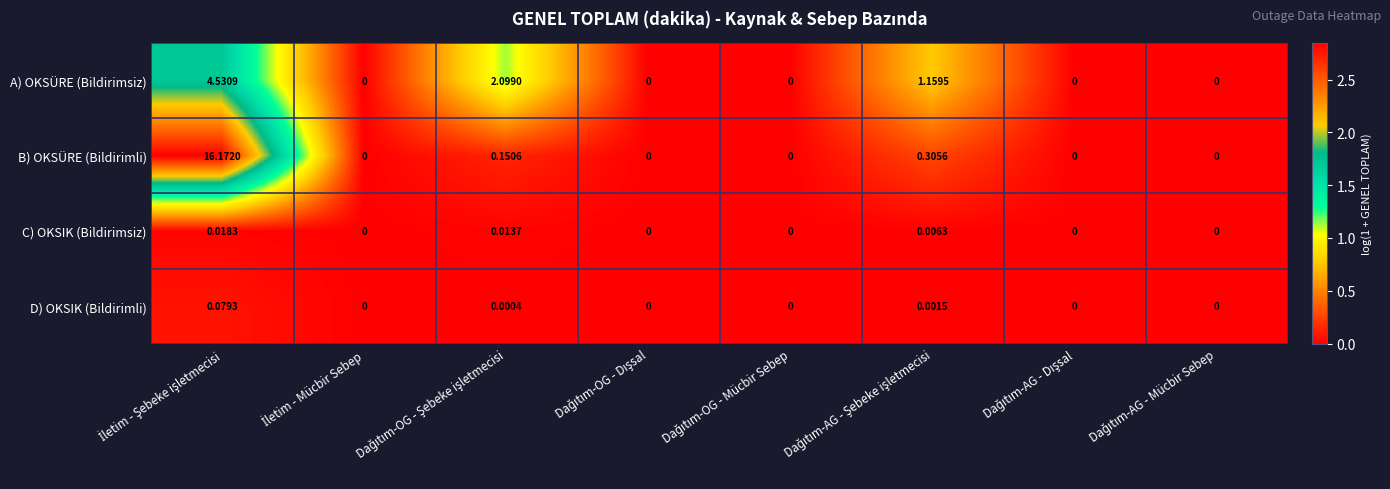

How many data points does each series have?

8